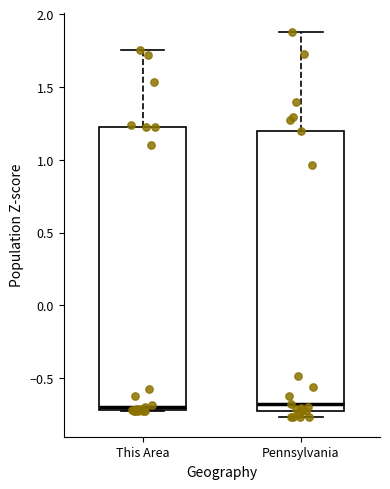

Reading left to right, read every box against the y-axis: the position of its median line, the range the box covers, and the ends of its whiskers. The values are not printed on the chart, so give them approximately, as read against the axis.

This Area: median -0.70 (just above the box's lower edge), box -0.70 to 1.20, whiskers -0.75 to 1.75
Pennsylvania: median -0.70, box -0.75 to 1.20, whiskers -0.75 (just below the box's lower edge) to 1.90